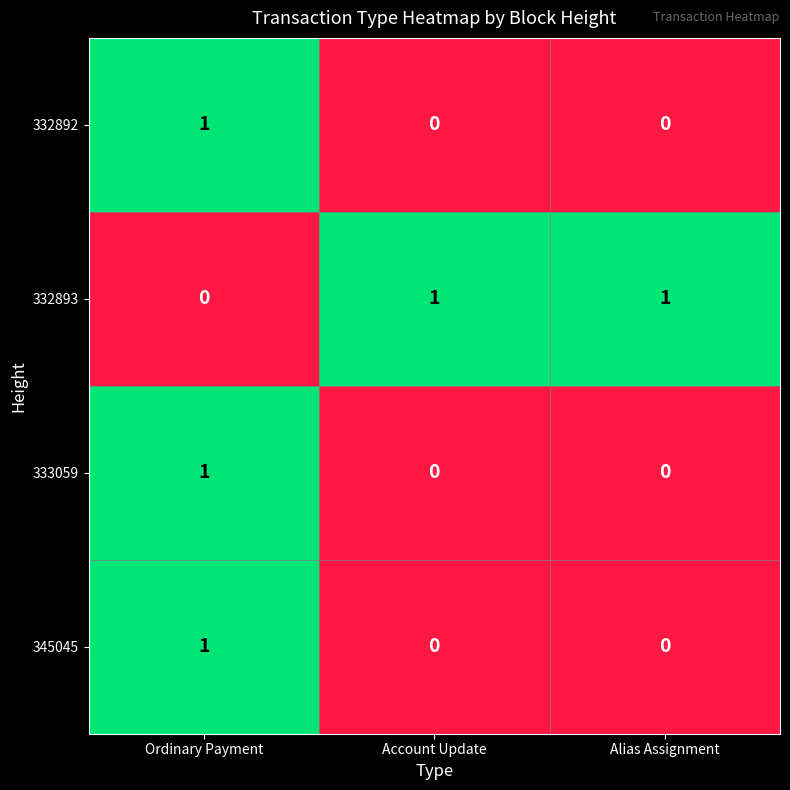

What is the total value across all series at Ordinary Payment?

3